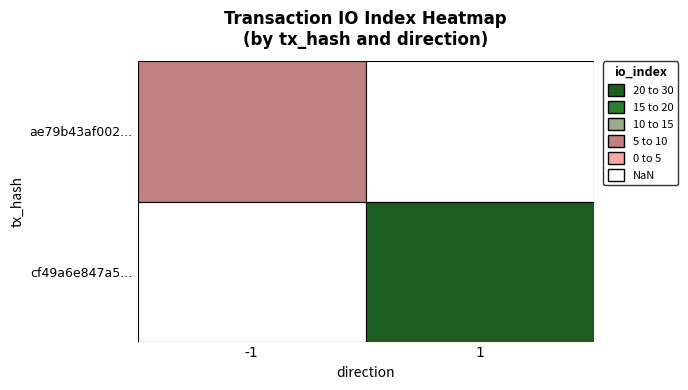

How many data points in ae79b43af00242794d2f9bcaead4fbafbdd7d0b are less than 11?

1